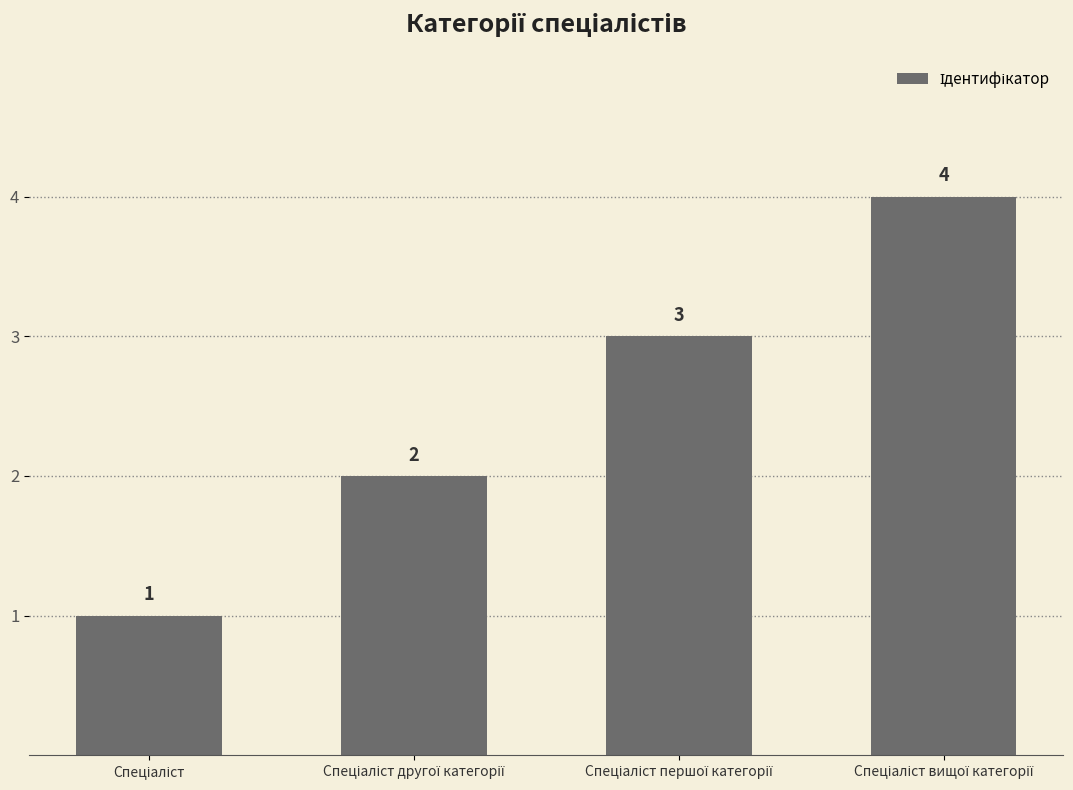

What is the greatest value displayed?

4